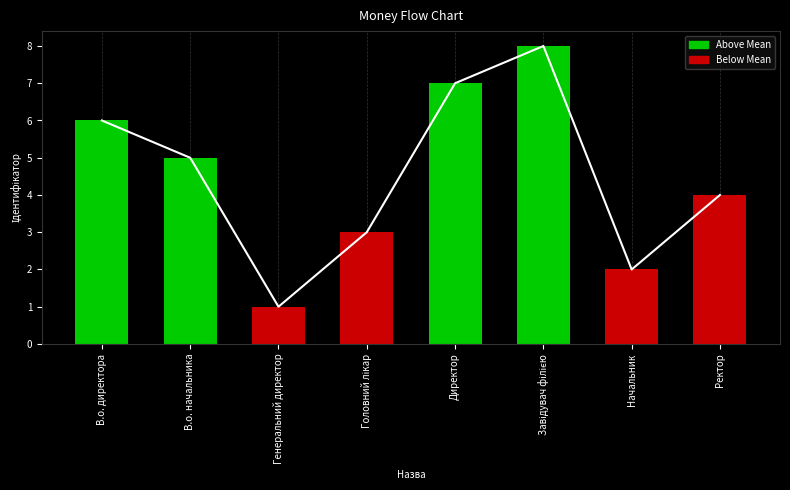

List the labels in order of Ідентифікатор value, smallest first.

Генеральний директор, Начальник, Головний лікар, Ректор, В.о. начальника, В.о. директора, Директор, Завідувач філією